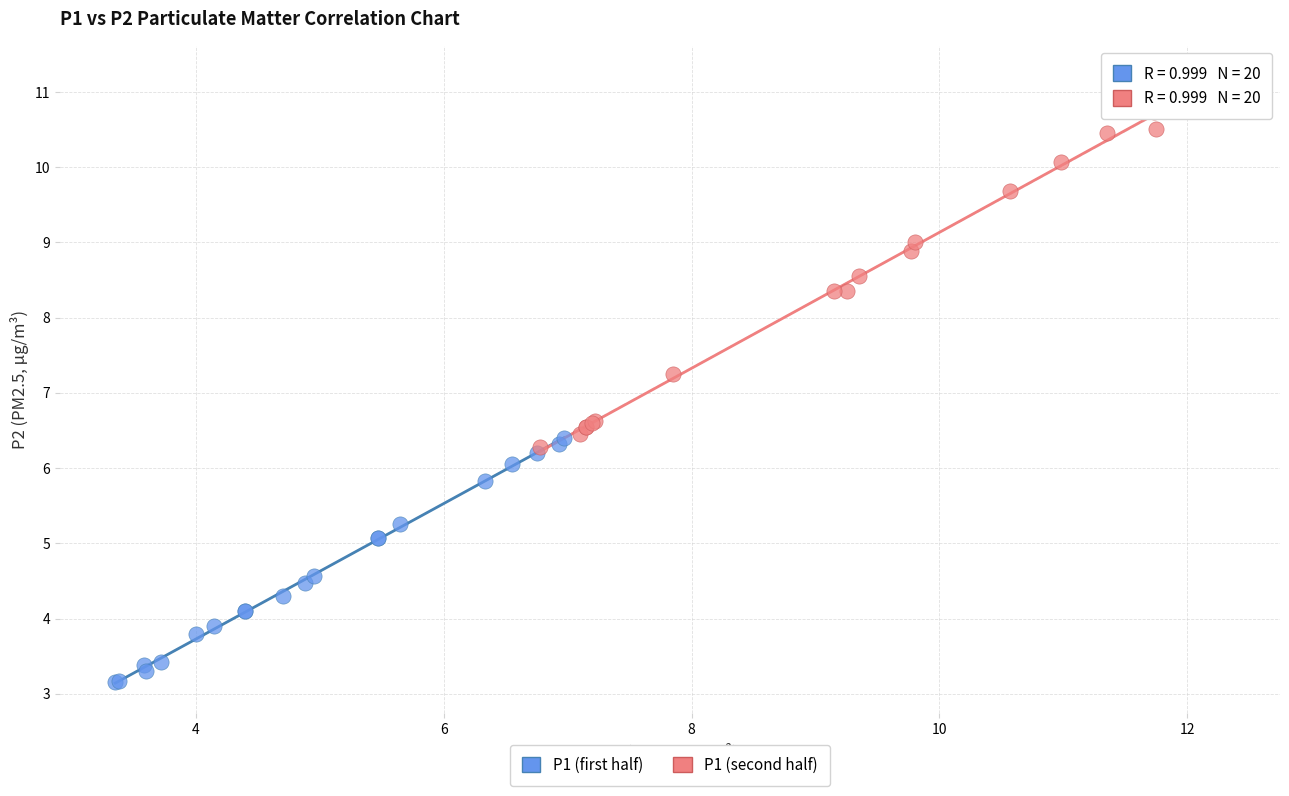

Which series contains the lowest Y value?

P1 (first half)